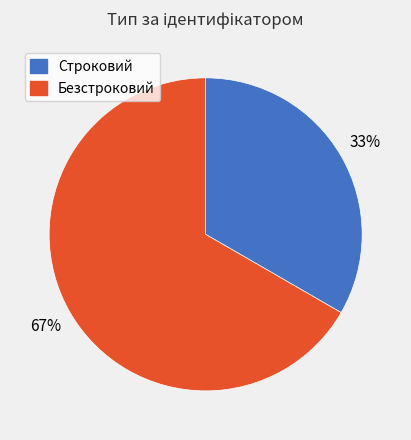

Count the number of slices in the pie.

2